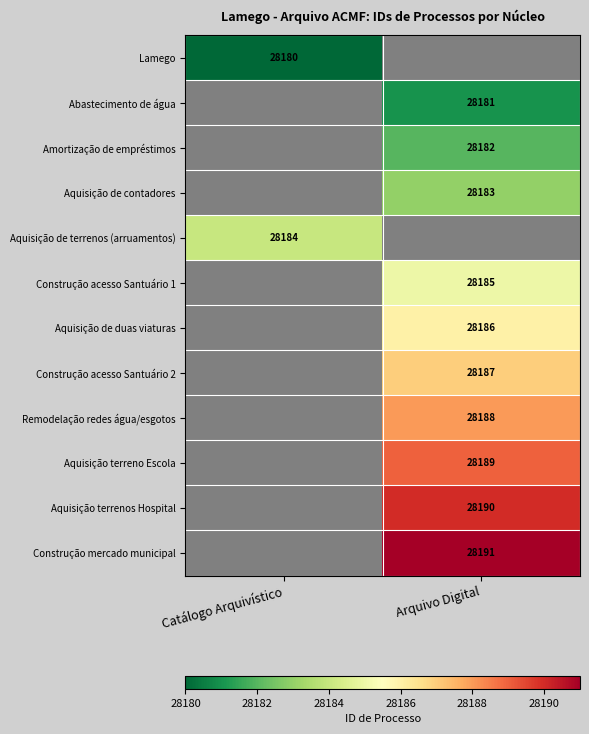

The value of Construção mercado municipal at Arquivo Digital is 8833. True or false?

False